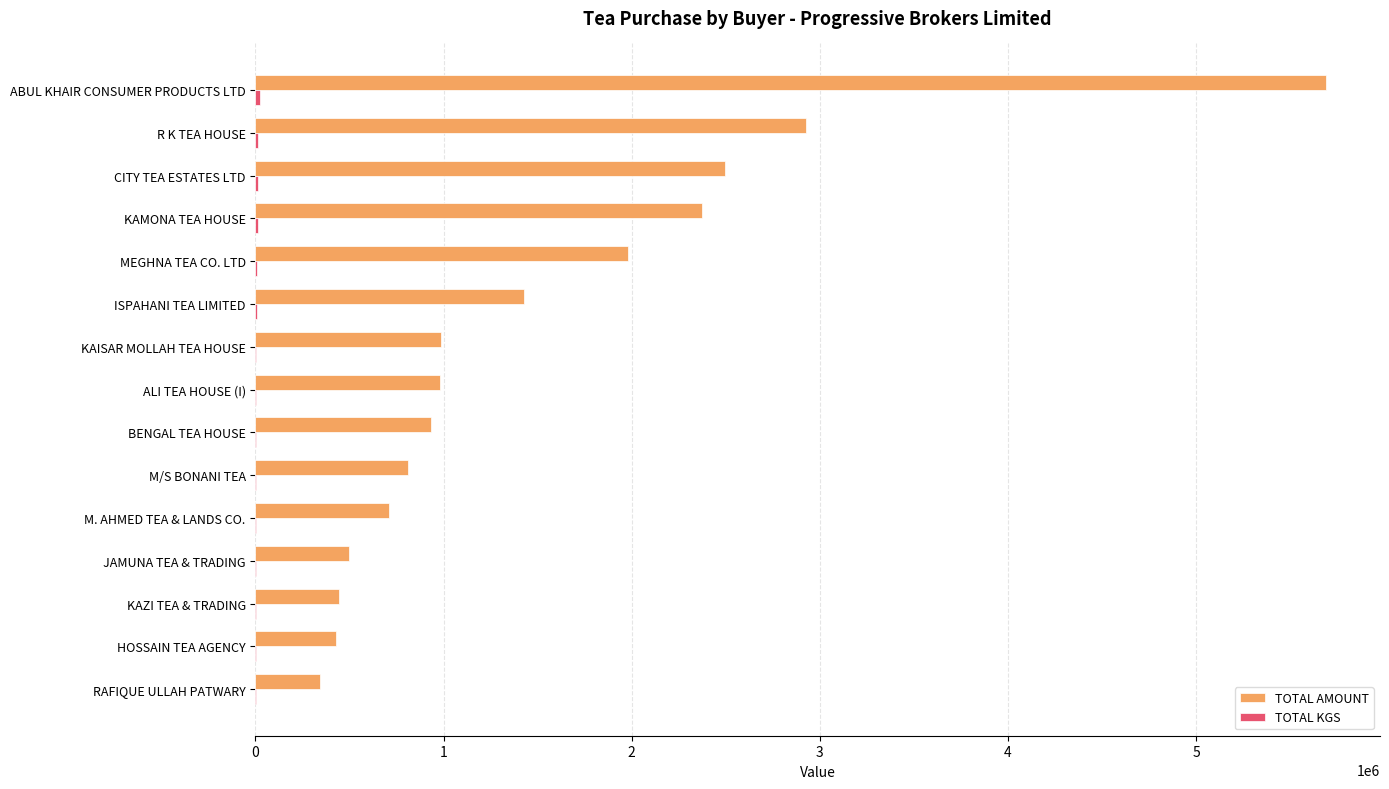

Which series changed the most between R K TEA HOUSE and KAMONA TEA HOUSE?

TOTAL AMOUNT